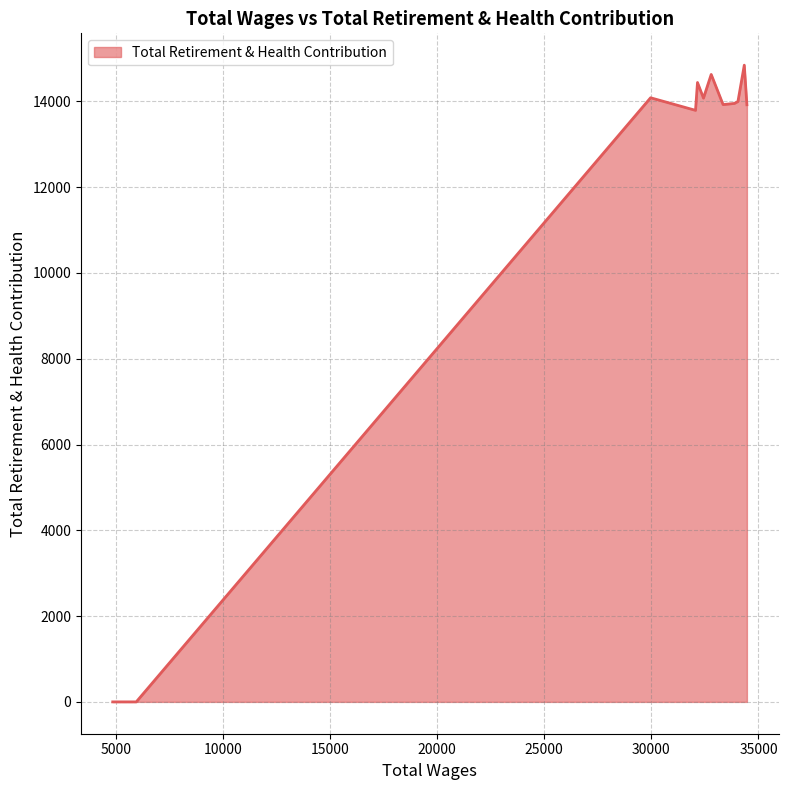

What is the difference between the maximum and minimum values?

14843